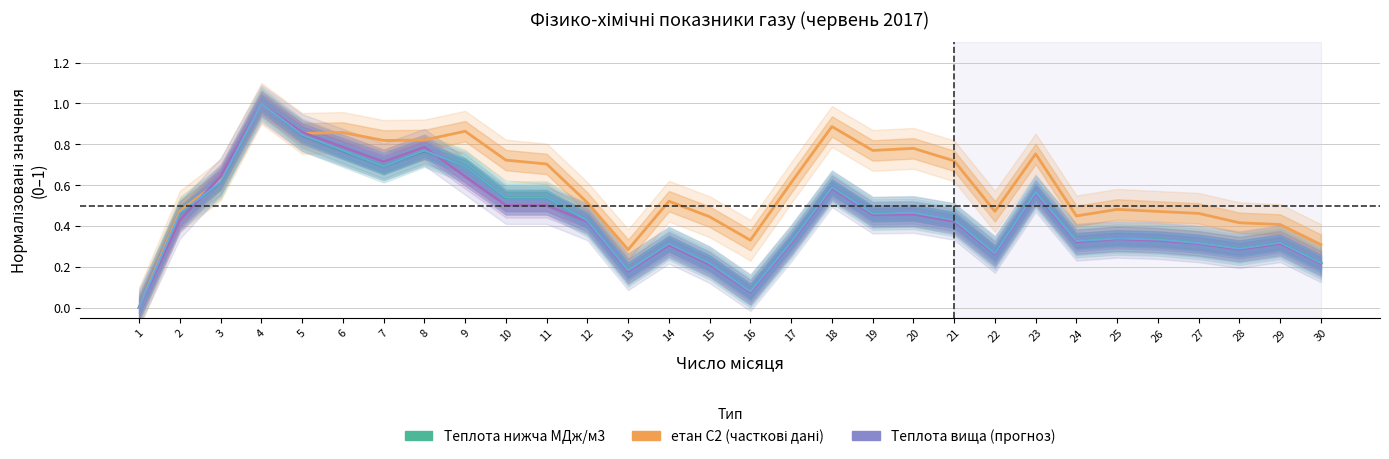

How many values in етан С2 are above zero?

29